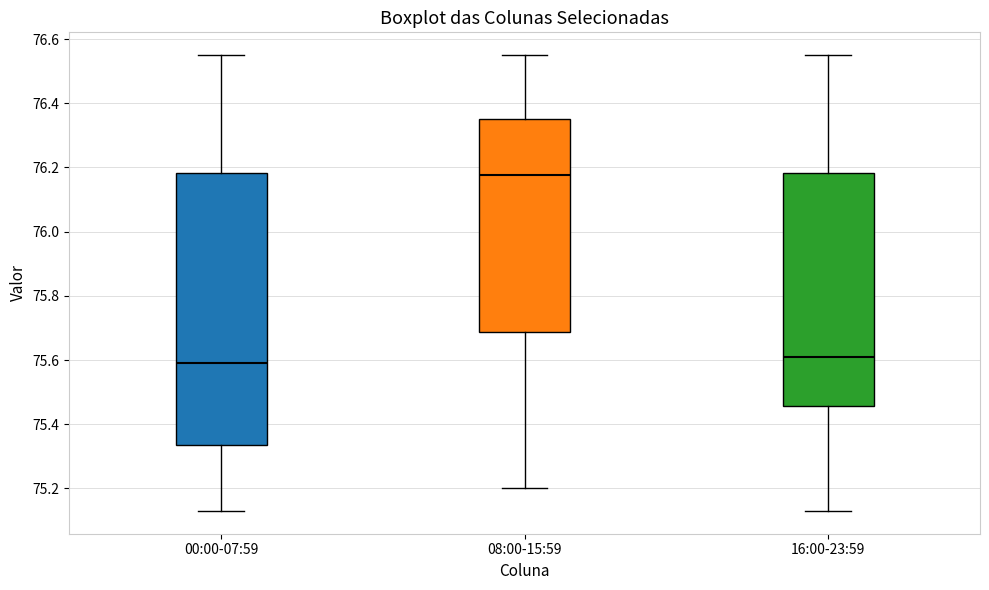

Reading left to right, transcribe this box plot: for each box, give where its median line is, the range the box spans, and where its two whiskers end, as read against the y-axis. The values are not printed on the chart, so give them approximately, as read against the axis.

00:00-07:59: median 75.60, box 75.34 to 76.18, whiskers 75.14 to 76.56
08:00-15:59: median 76.18, box 75.68 to 76.36, whiskers 75.20 to 76.56
16:00-23:59: median 75.62, box 75.46 to 76.18, whiskers 75.14 to 76.56